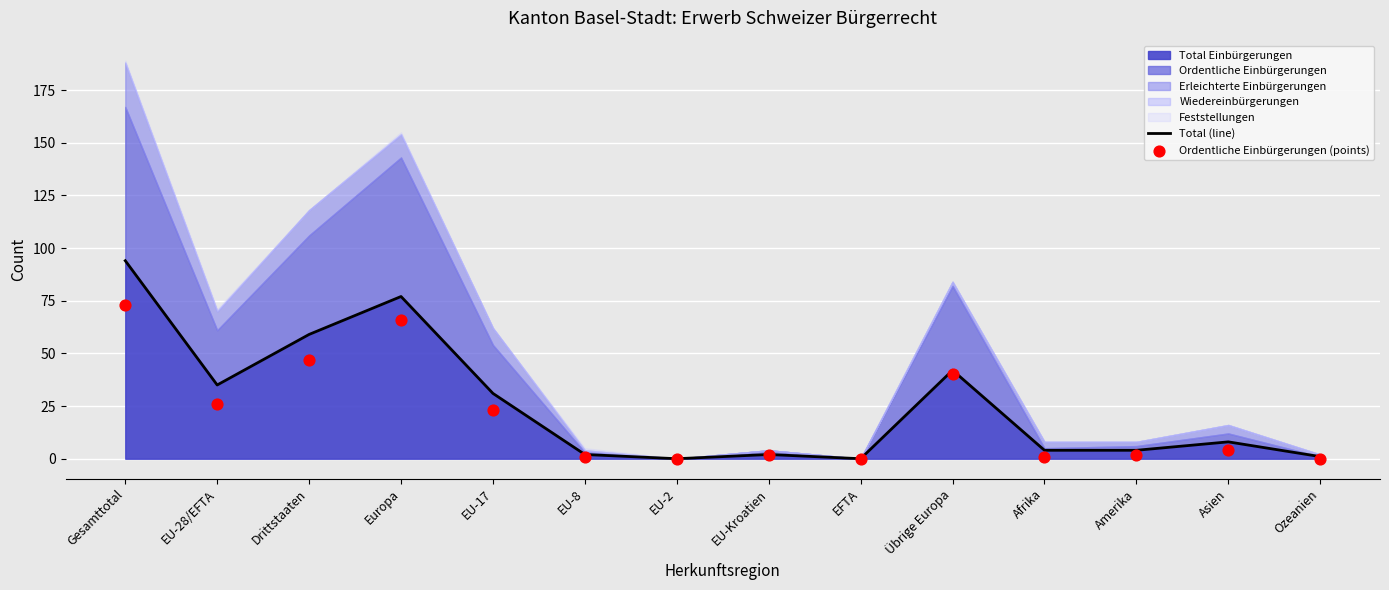

Which series has the largest Y range (max minus min)?

Total (line)